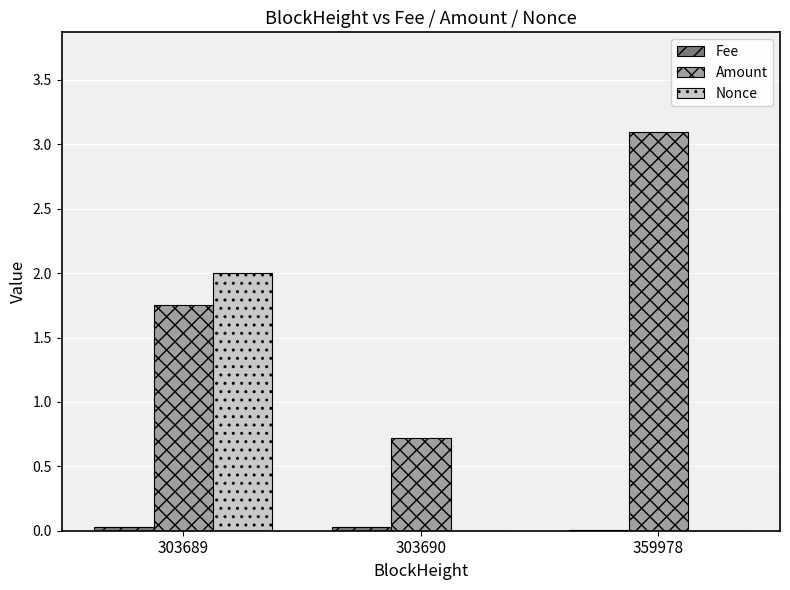

Does the chart contain stacked bars?

No